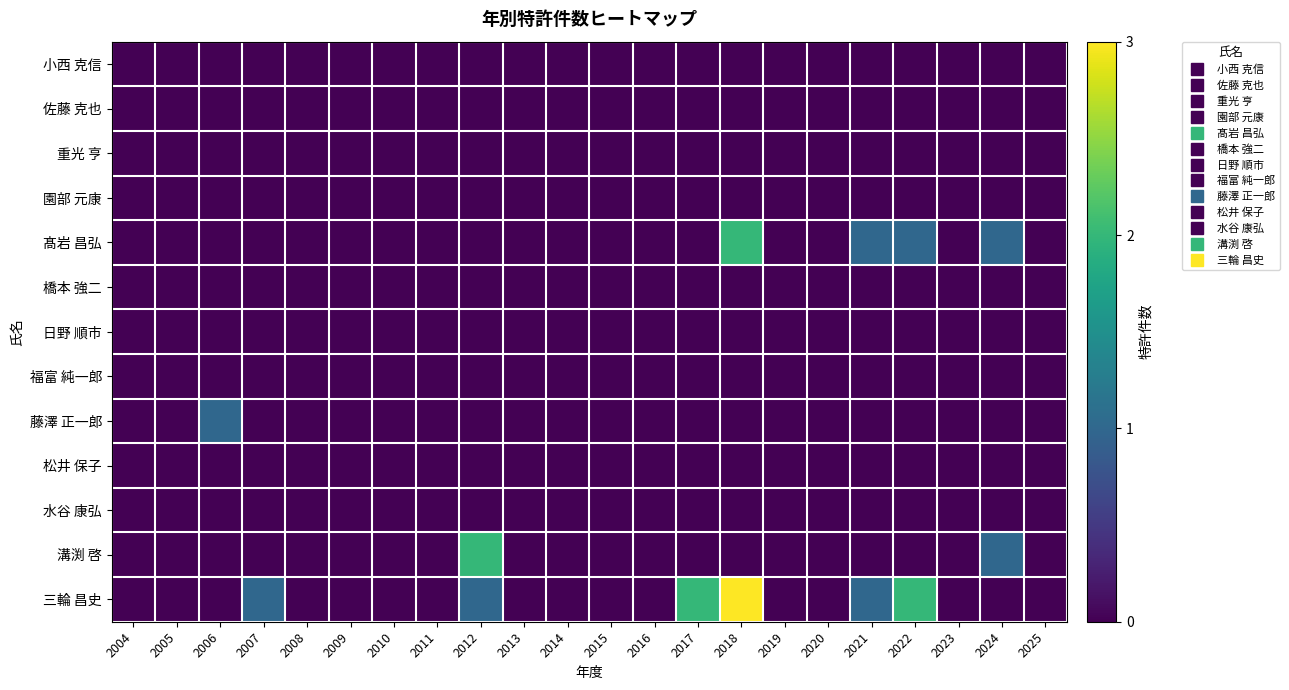

Reading left to right, transcribe all the data shown in this chart.

小西 克信: 2004=0	2005=0	2006=0	2007=0	2008=0	2009=0	2010=0	2011=0	2012=0	2013=0	2014=0	2015=0	2016=0	2017=0	2018=0	2019=0	2020=0	2021=0	2022=0	2023=0	2024=0	2025=0
佐藤 克也: 2004=0	2005=0	2006=0	2007=0	2008=0	2009=0	2010=0	2011=0	2012=0	2013=0	2014=0	2015=0	2016=0	2017=0	2018=0	2019=0	2020=0	2021=0	2022=0	2023=0	2024=0	2025=0
重光 亨: 2004=0	2005=0	2006=0	2007=0	2008=0	2009=0	2010=0	2011=0	2012=0	2013=0	2014=0	2015=0	2016=0	2017=0	2018=0	2019=0	2020=0	2021=0	2022=0	2023=0	2024=0	2025=0
園部 元康: 2004=0	2005=0	2006=0	2007=0	2008=0	2009=0	2010=0	2011=0	2012=0	2013=0	2014=0	2015=0	2016=0	2017=0	2018=0	2019=0	2020=0	2021=0	2022=0	2023=0	2024=0	2025=0
髙岩 昌弘: 2004=0	2005=0	2006=0	2007=0	2008=0	2009=0	2010=0	2011=0	2012=0	2013=0	2014=0	2015=0	2016=0	2017=0	2018=2	2019=0	2020=0	2021=1	2022=1	2023=0	2024=1	2025=0
橋本 強二: 2004=0	2005=0	2006=0	2007=0	2008=0	2009=0	2010=0	2011=0	2012=0	2013=0	2014=0	2015=0	2016=0	2017=0	2018=0	2019=0	2020=0	2021=0	2022=0	2023=0	2024=0	2025=0
日野 順市: 2004=0	2005=0	2006=0	2007=0	2008=0	2009=0	2010=0	2011=0	2012=0	2013=0	2014=0	2015=0	2016=0	2017=0	2018=0	2019=0	2020=0	2021=0	2022=0	2023=0	2024=0	2025=0
福富 純一郎: 2004=0	2005=0	2006=0	2007=0	2008=0	2009=0	2010=0	2011=0	2012=0	2013=0	2014=0	2015=0	2016=0	2017=0	2018=0	2019=0	2020=0	2021=0	2022=0	2023=0	2024=0	2025=0
藤澤 正一郎: 2004=0	2005=0	2006=1	2007=0	2008=0	2009=0	2010=0	2011=0	2012=0	2013=0	2014=0	2015=0	2016=0	2017=0	2018=0	2019=0	2020=0	2021=0	2022=0	2023=0	2024=0	2025=0
松井 保子: 2004=0	2005=0	2006=0	2007=0	2008=0	2009=0	2010=0	2011=0	2012=0	2013=0	2014=0	2015=0	2016=0	2017=0	2018=0	2019=0	2020=0	2021=0	2022=0	2023=0	2024=0	2025=0
水谷 康弘: 2004=0	2005=0	2006=0	2007=0	2008=0	2009=0	2010=0	2011=0	2012=0	2013=0	2014=0	2015=0	2016=0	2017=0	2018=0	2019=0	2020=0	2021=0	2022=0	2023=0	2024=0	2025=0
溝渕 啓: 2004=0	2005=0	2006=0	2007=0	2008=0	2009=0	2010=0	2011=0	2012=2	2013=0	2014=0	2015=0	2016=0	2017=0	2018=0	2019=0	2020=0	2021=0	2022=0	2023=0	2024=1	2025=0
三輪 昌史: 2004=0	2005=0	2006=0	2007=1	2008=0	2009=0	2010=0	2011=0	2012=1	2013=0	2014=0	2015=0	2016=0	2017=2	2018=3	2019=0	2020=0	2021=1	2022=2	2023=0	2024=0	2025=0